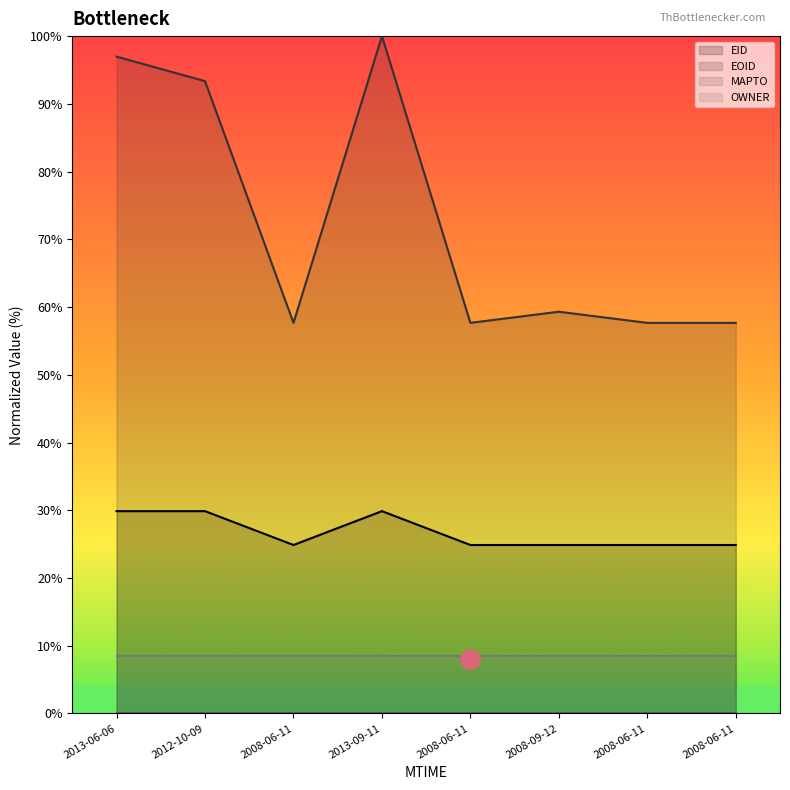

What is the minimum value shown in the chart?

0.0